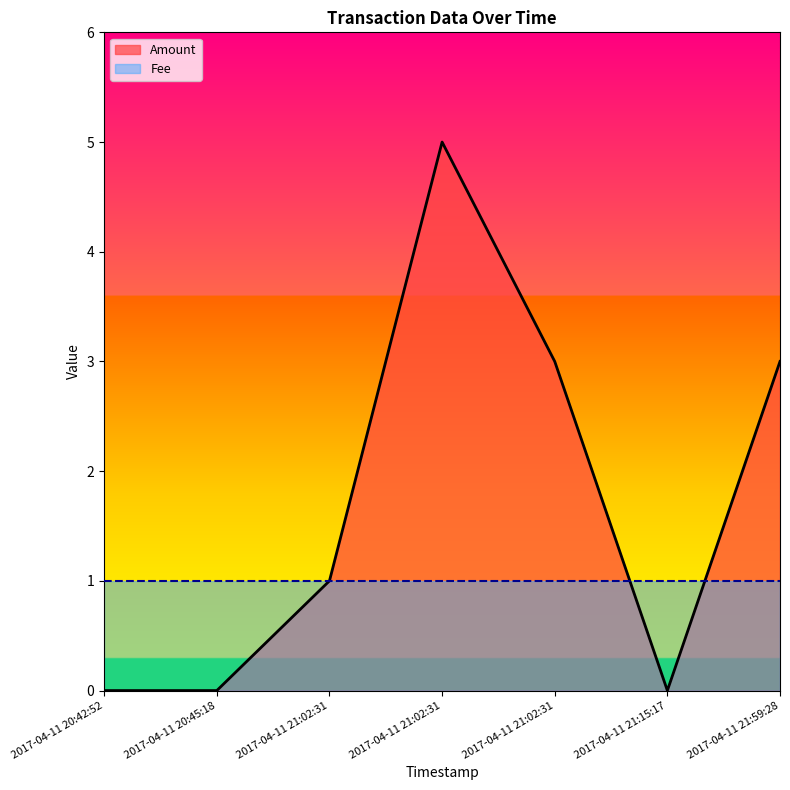

What is the sum of all values?

12